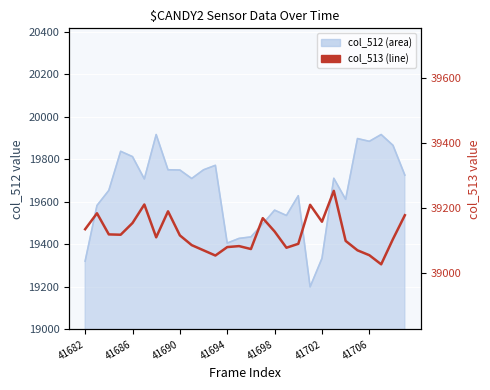

What position from the left is 41706?

7